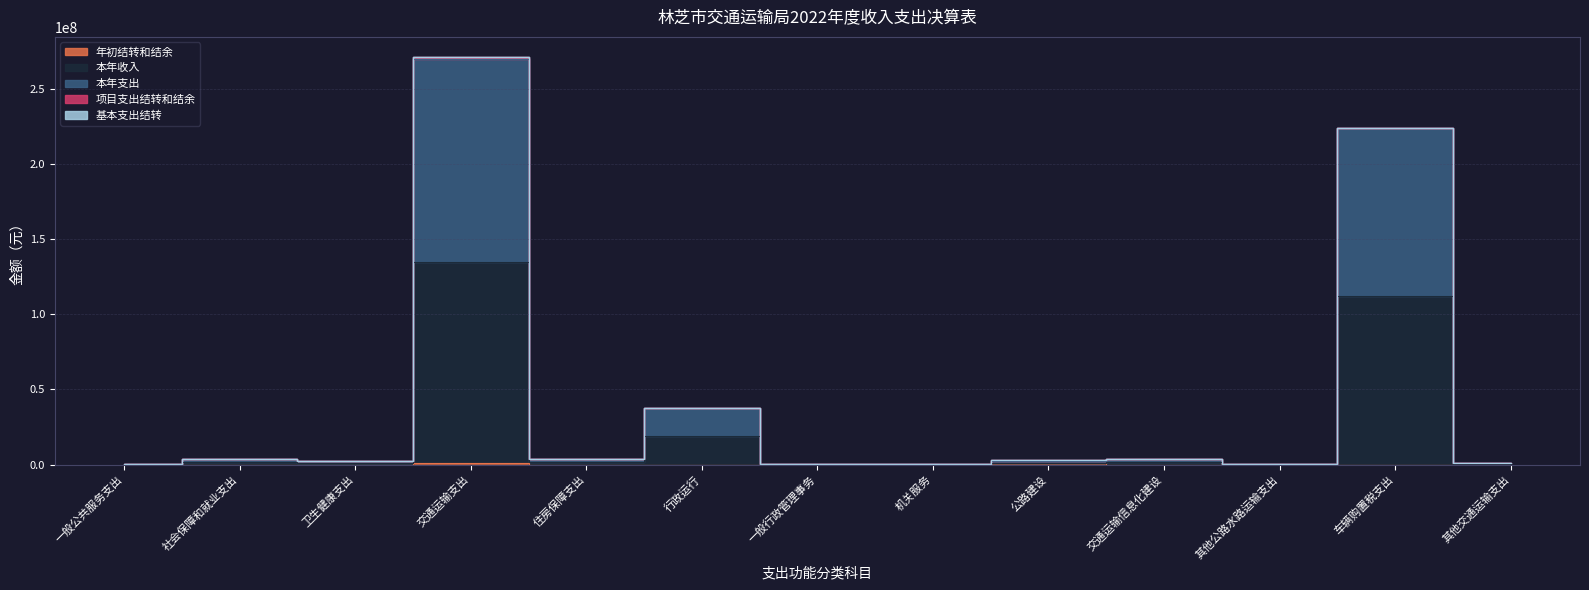

At 车辆购置税支出, list the series in order from largest to smallest.

本年支出, 本年收入, 年初结转和结余